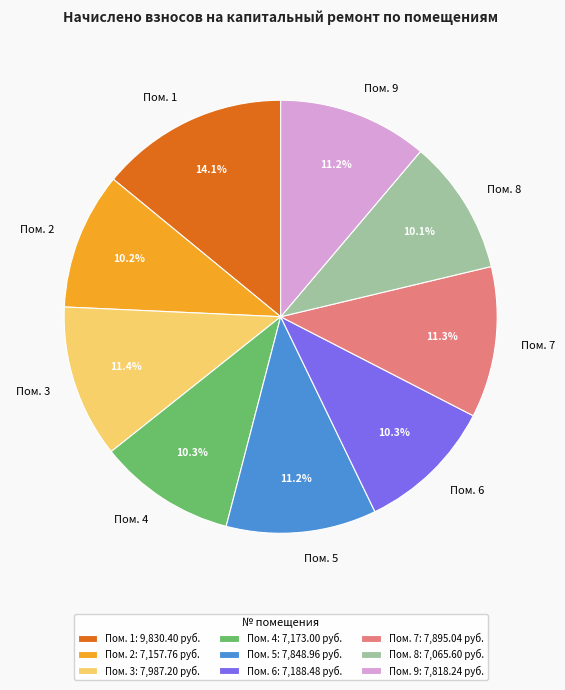

Does Пом. 6 represent more than half of the total?

No